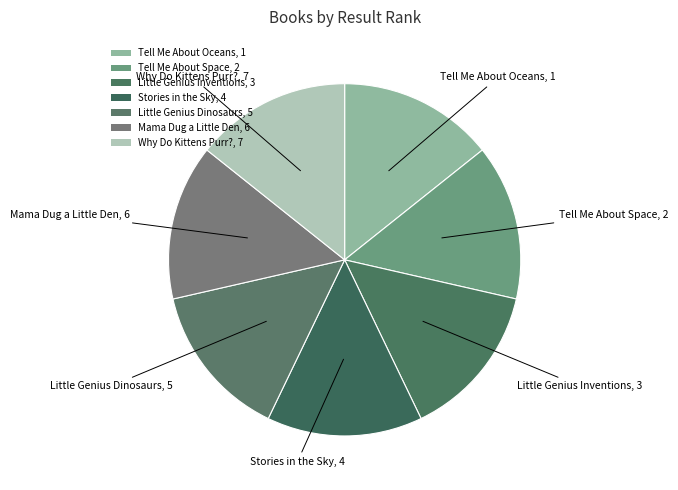

Which category has the smallest portion of the pie?

Why Do Kittens Purr?